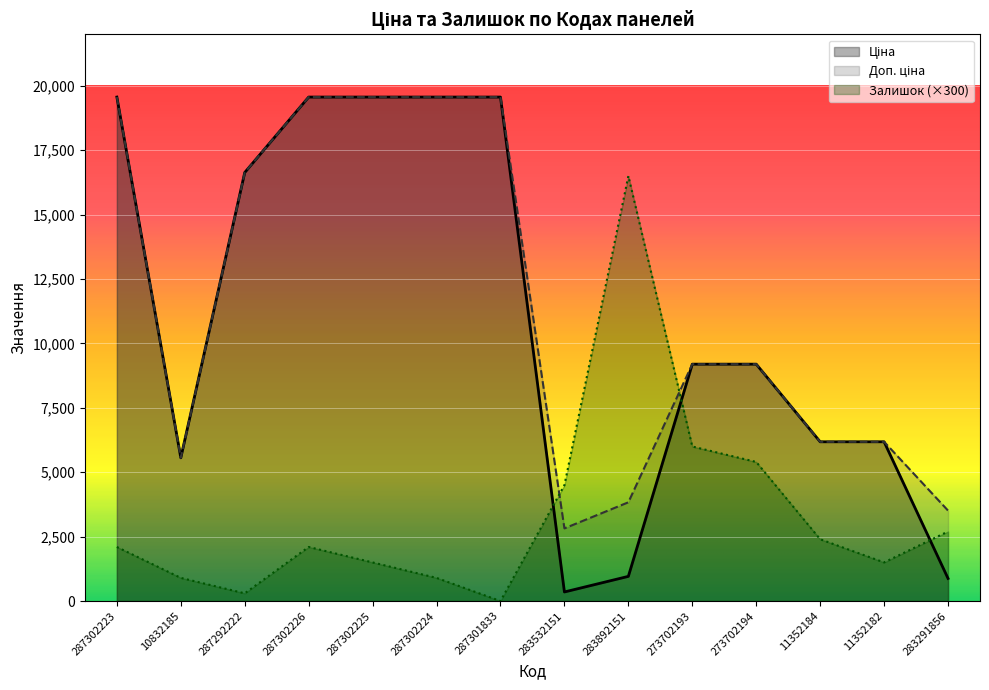

The value of Залишок at 11352184 is 3552.7. True or false?

False